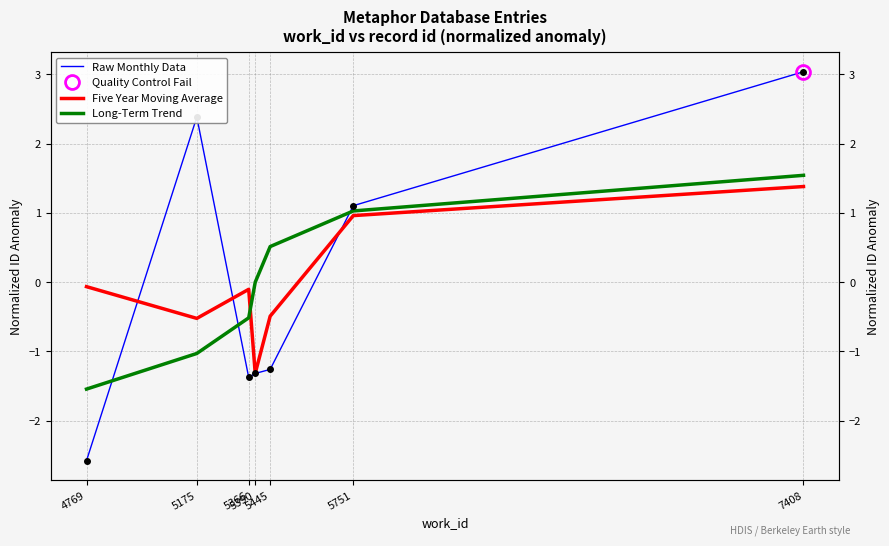

True or false: Raw Monthly Data has more than 2 interior local peaks.

False